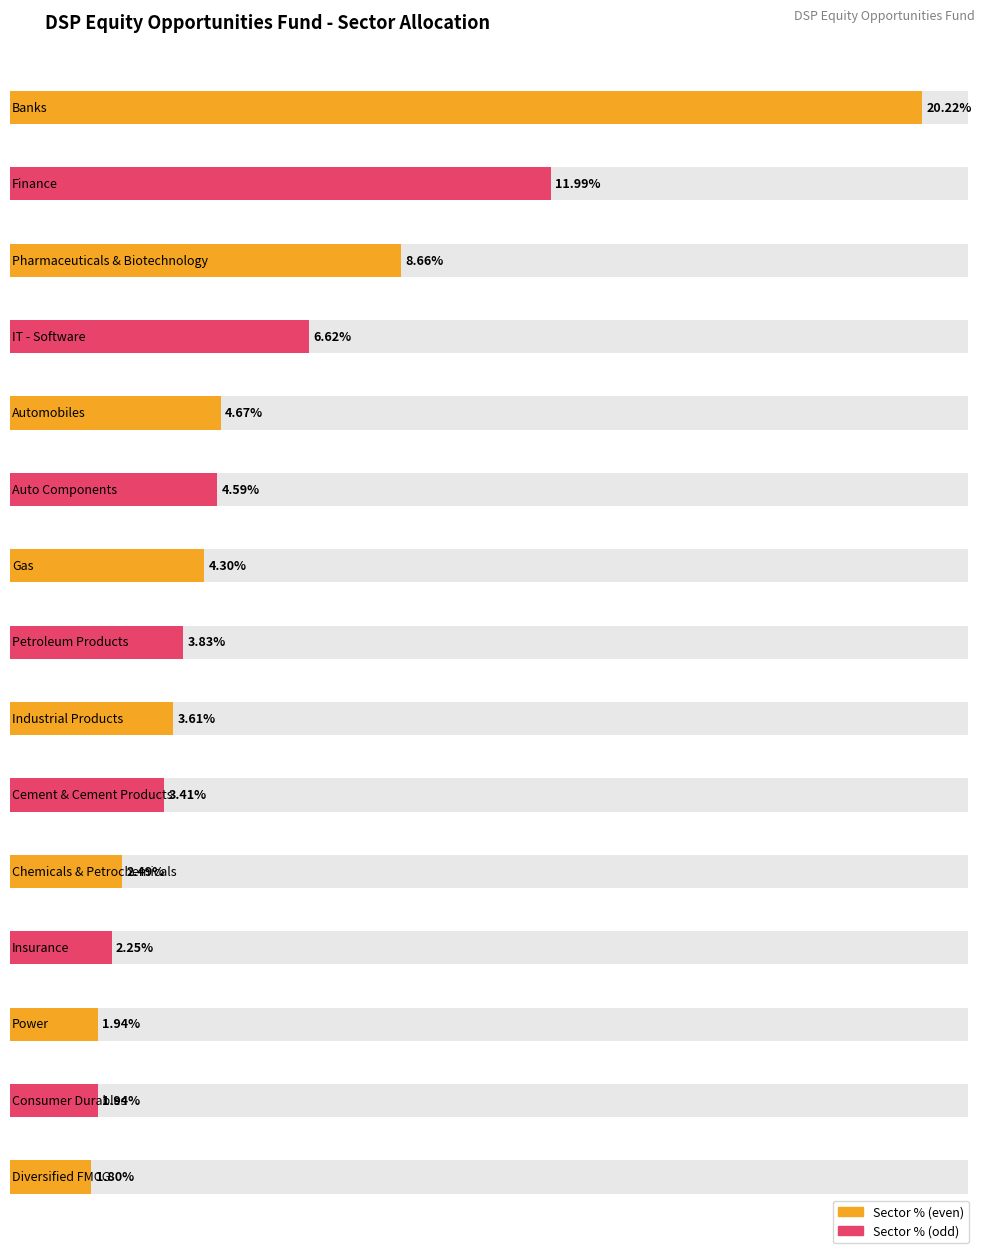

Rank the categories by value from lowest to highest.

Diversified FMCG, Power, Consumer Durables, Insurance, Chemicals & Petrochemicals, Cement & Cement Products, Industrial Products, Petroleum Products, Gas, Auto Components, Automobiles, IT - Software, Pharmaceuticals & Biotechnology, Finance, Banks